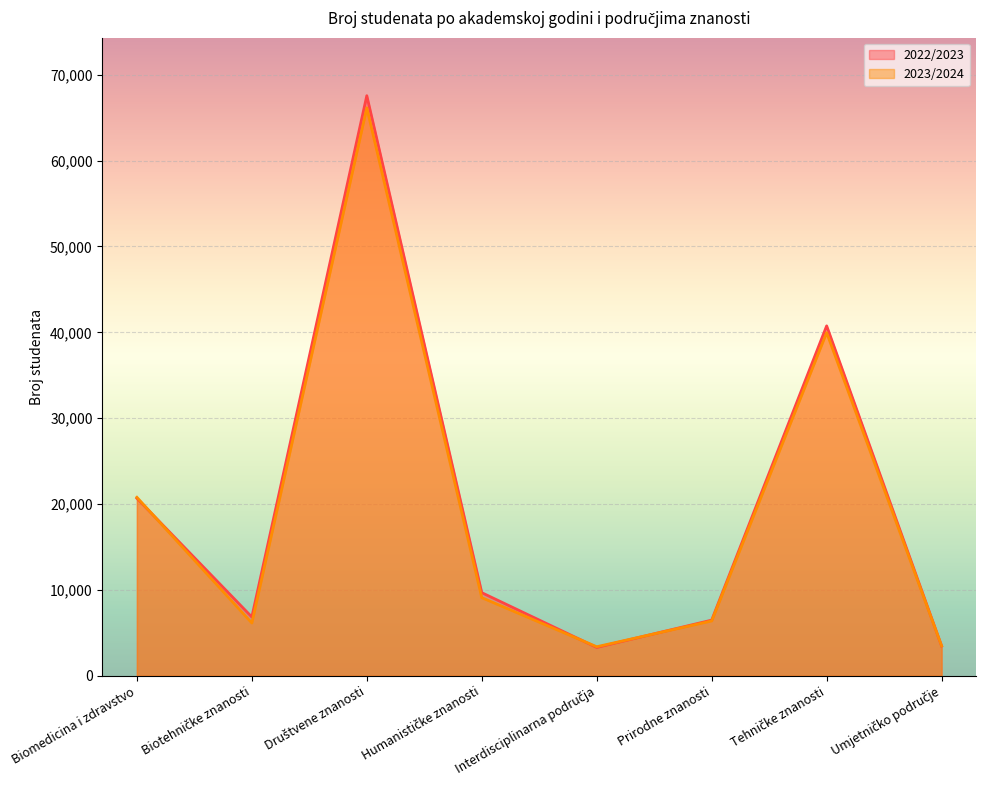

What is the greatest value displayed?

67555